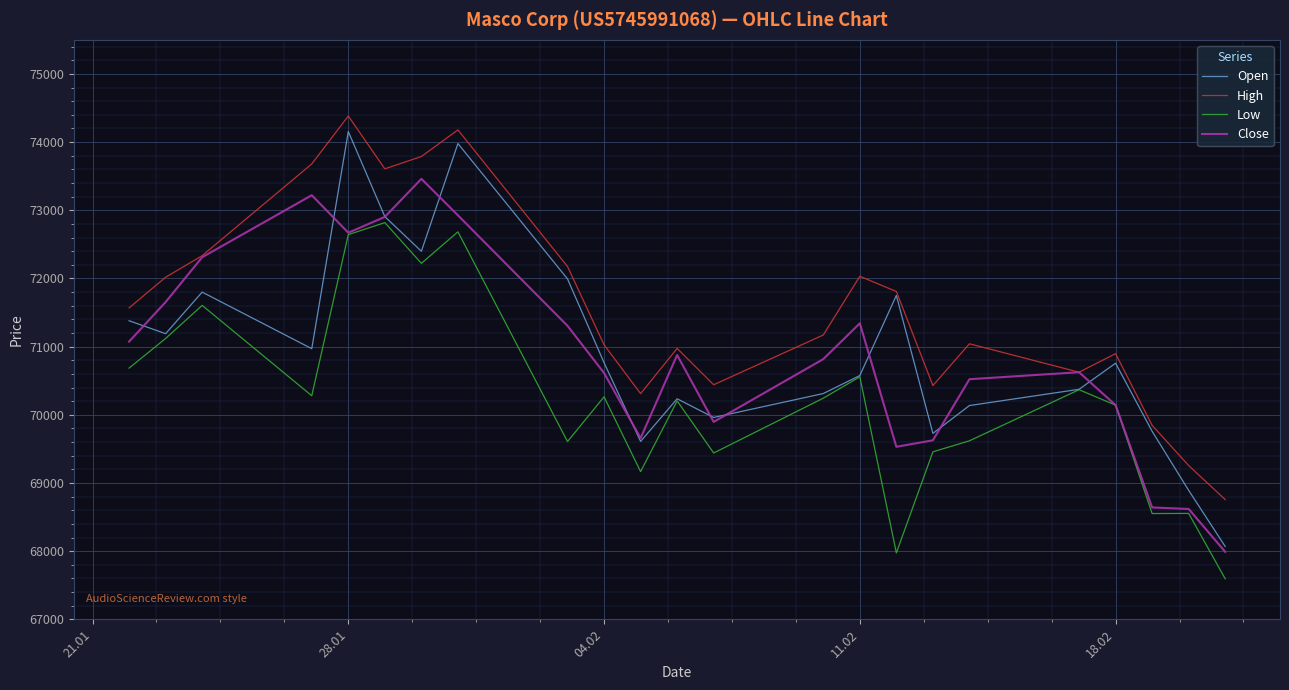

What is the greatest value displayed?

74383